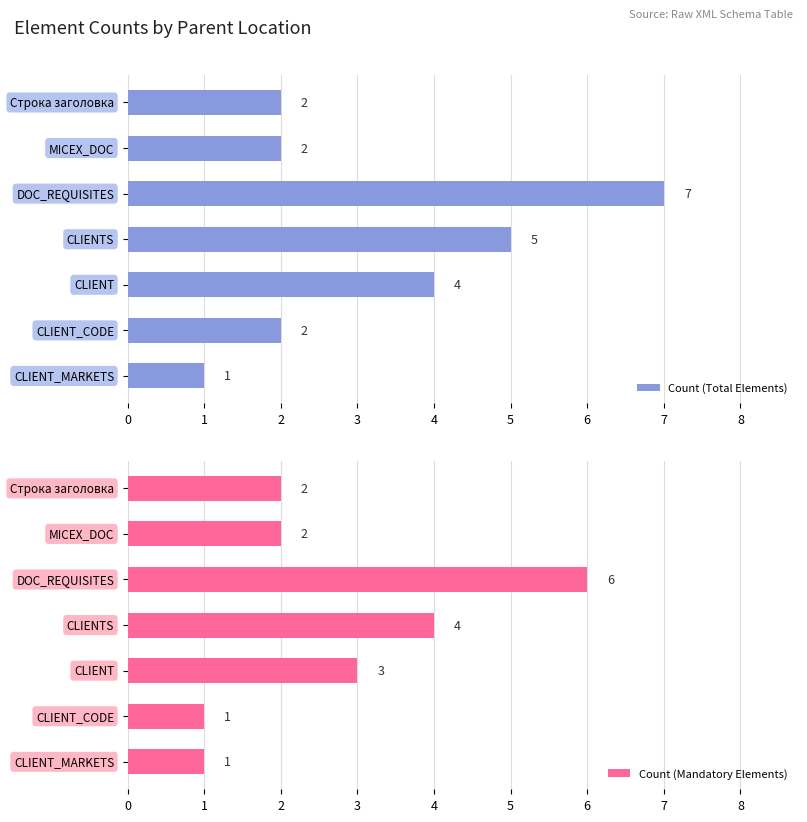

What is the sum of the Count (Total Elements) values at 5 and 4?

6